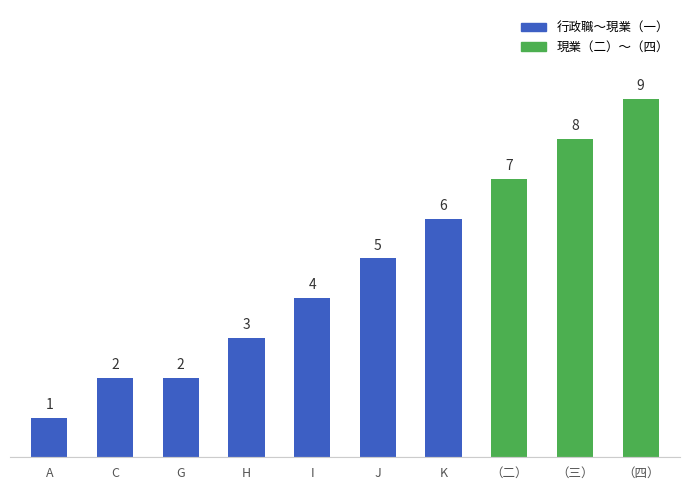

Where is the data nearest to the value 5?

J